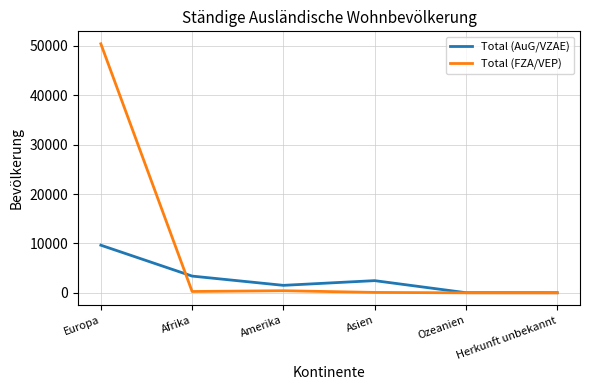

Count the number of categories in the chart.

6